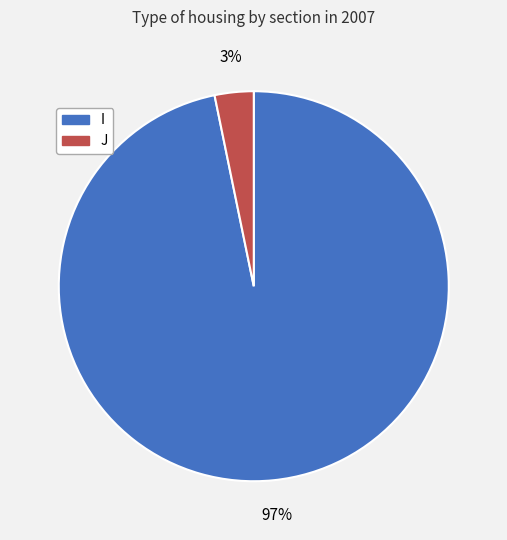

Is there a majority slice in this chart?

Yes